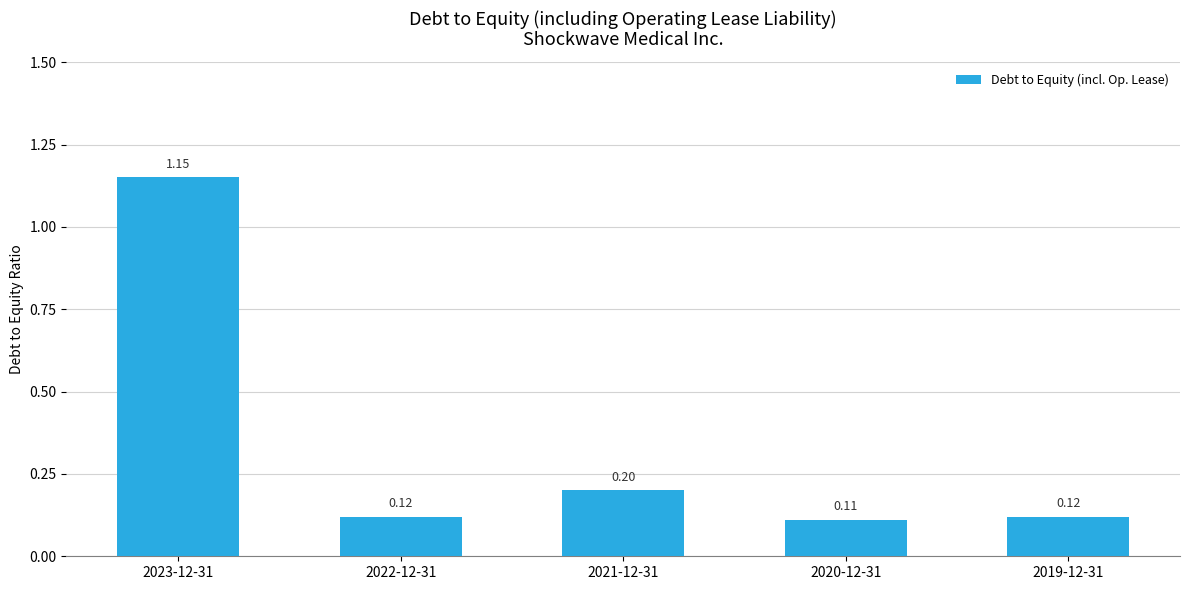

Which has a higher value, 2022-12-31 or 2020-12-31?

2022-12-31